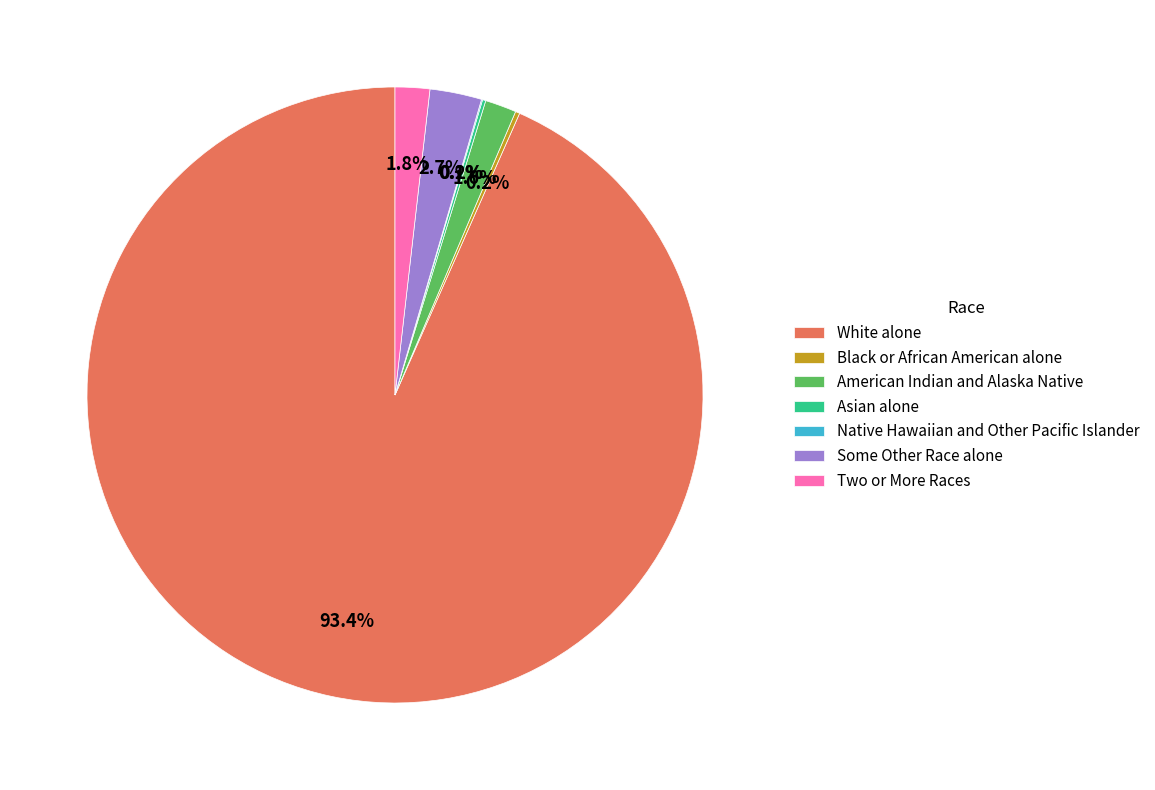

Do Some Other Race alone and Two or More Races together represent more than half of the pie?

No